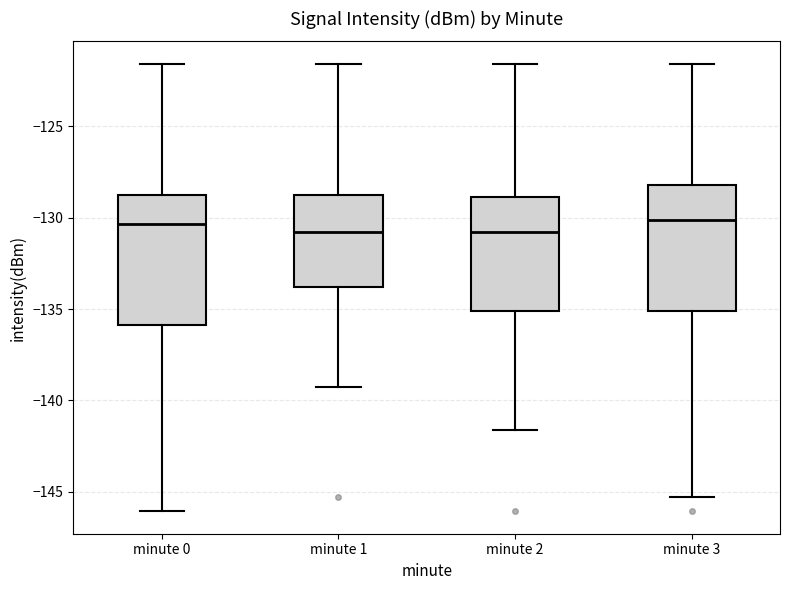

Reading left to right, read every box against the y-axis: the position of its median line, the range the box covers, and the ends of its whiskers. The values are not printed on the chart, so give them approximately, as read against the axis.

minute 0: median -130.5, box -136.0 to -128.5, whiskers -146.0 to -121.5
minute 1: median -131.0, box -134.0 to -129.0, whiskers -139.5 to -121.5
minute 2: median -131.0, box -135.0 to -129.0, whiskers -141.5 to -121.5
minute 3: median -130.0, box -135.0 to -128.0, whiskers -145.5 to -121.5